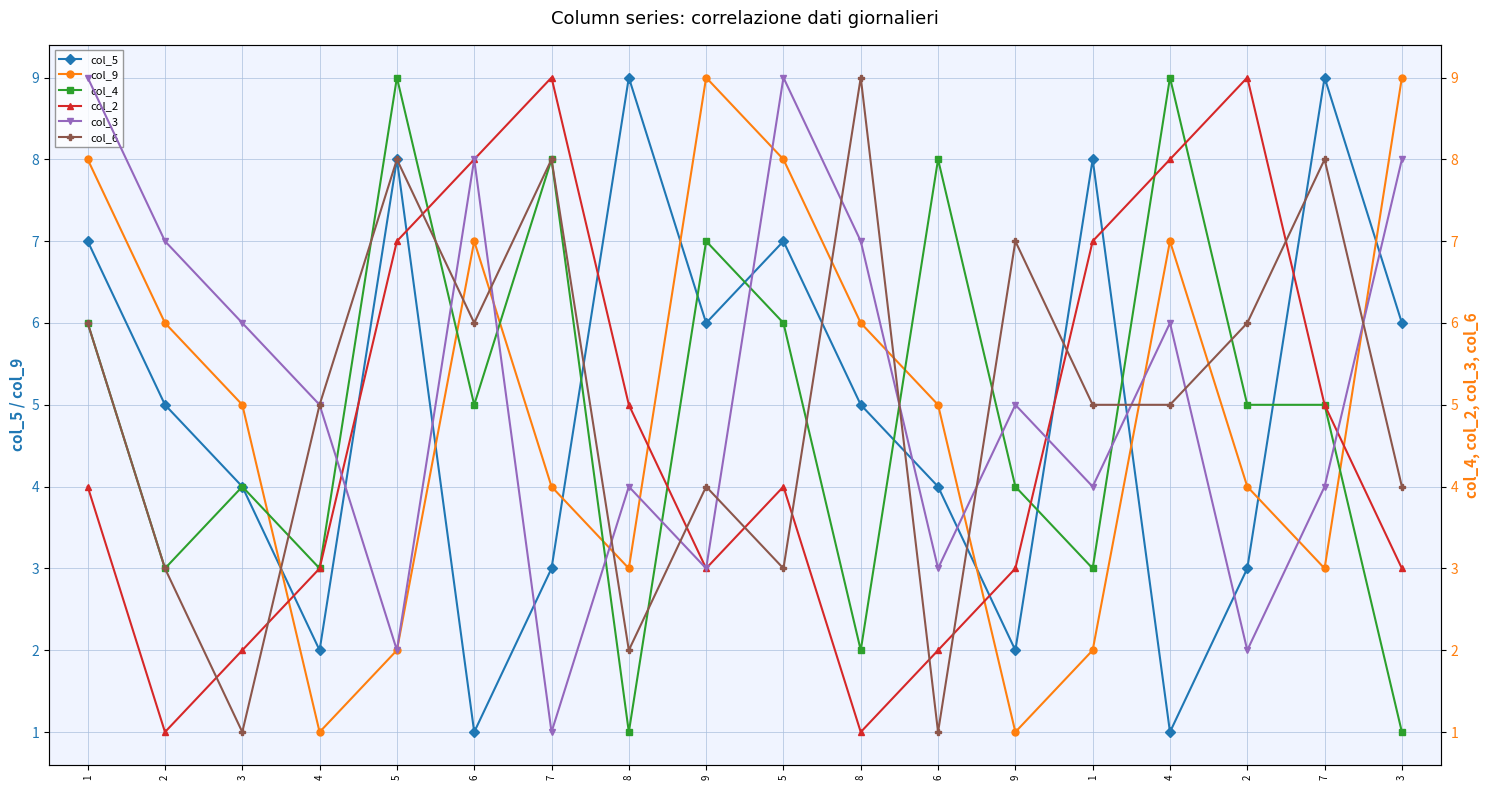

Where does the col_5 series first go above 5?

1